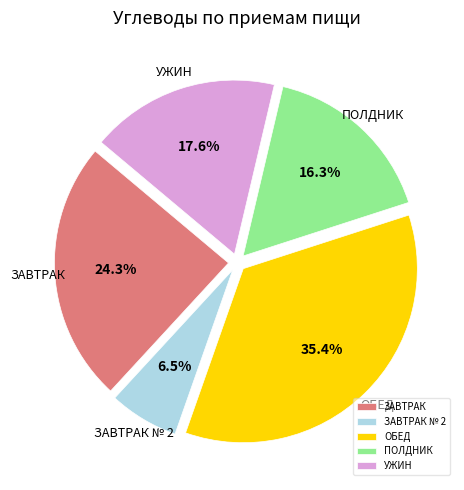

How much of the chart is everything except УЖИН?

82.4%